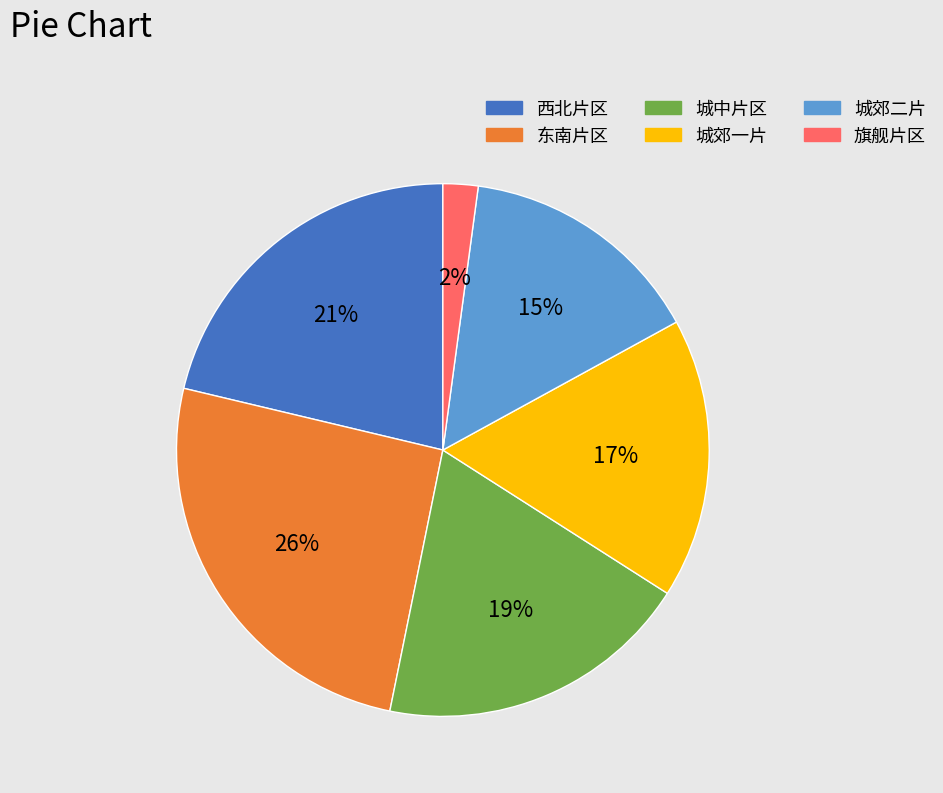

Does any single category account for the majority?

No